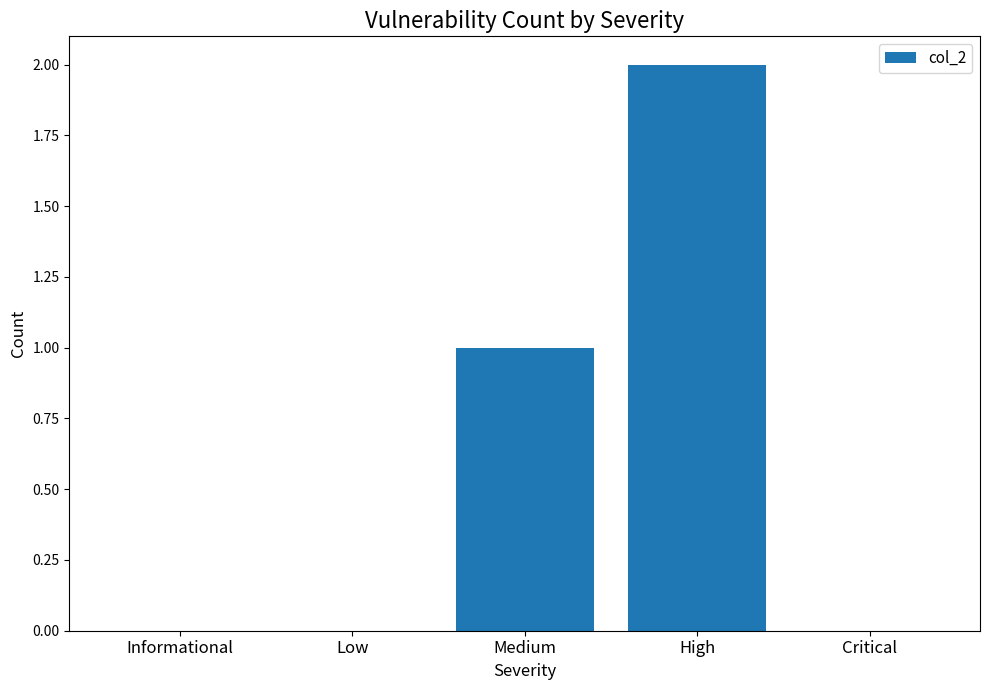

Approximately how many times larger is the value at Medium compared to High?

0.5